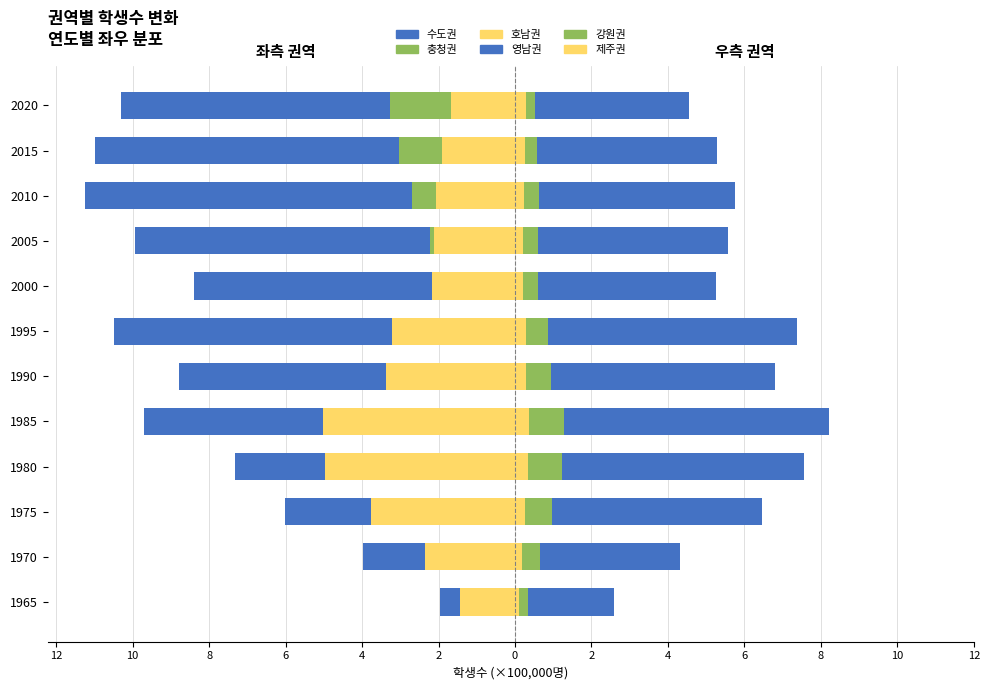

Are the bars horizontal?

Yes